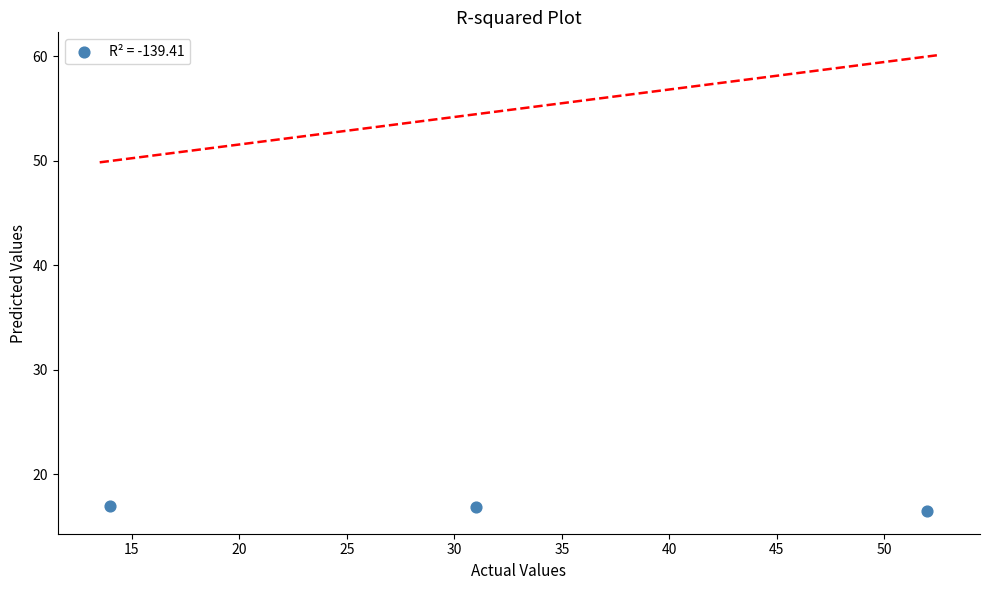

What is the average X value?

32.3